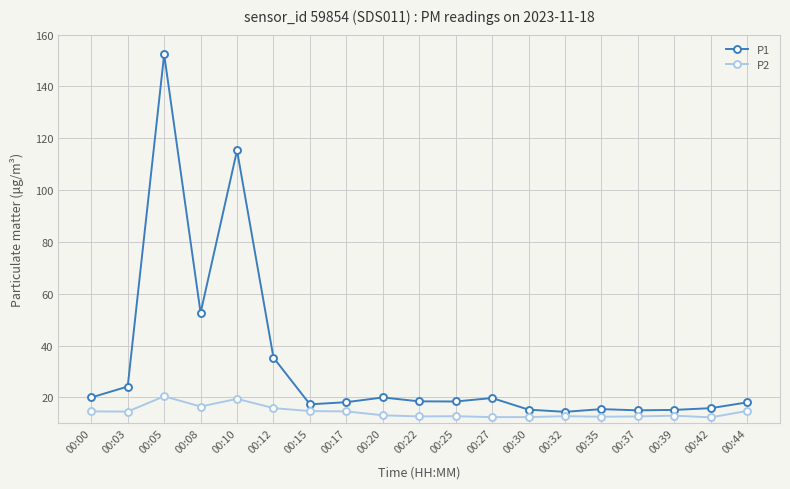

What is the value of the P1 point at the 16th from the left?

15.0